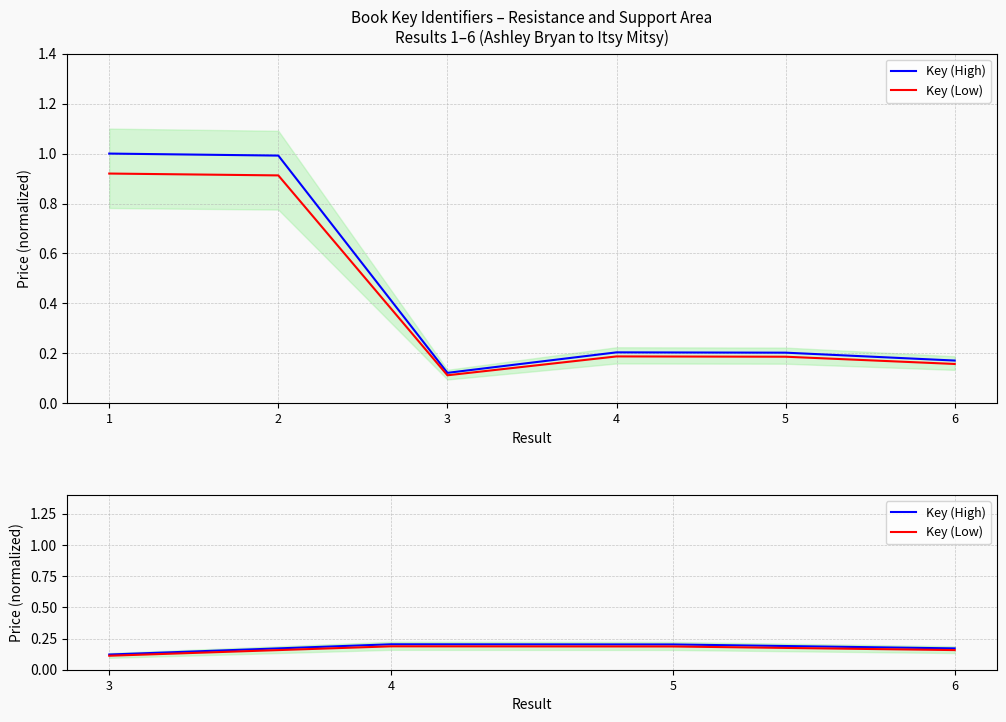

List the series in order of their overall mean, highest first.

Key (High), Key (Low)